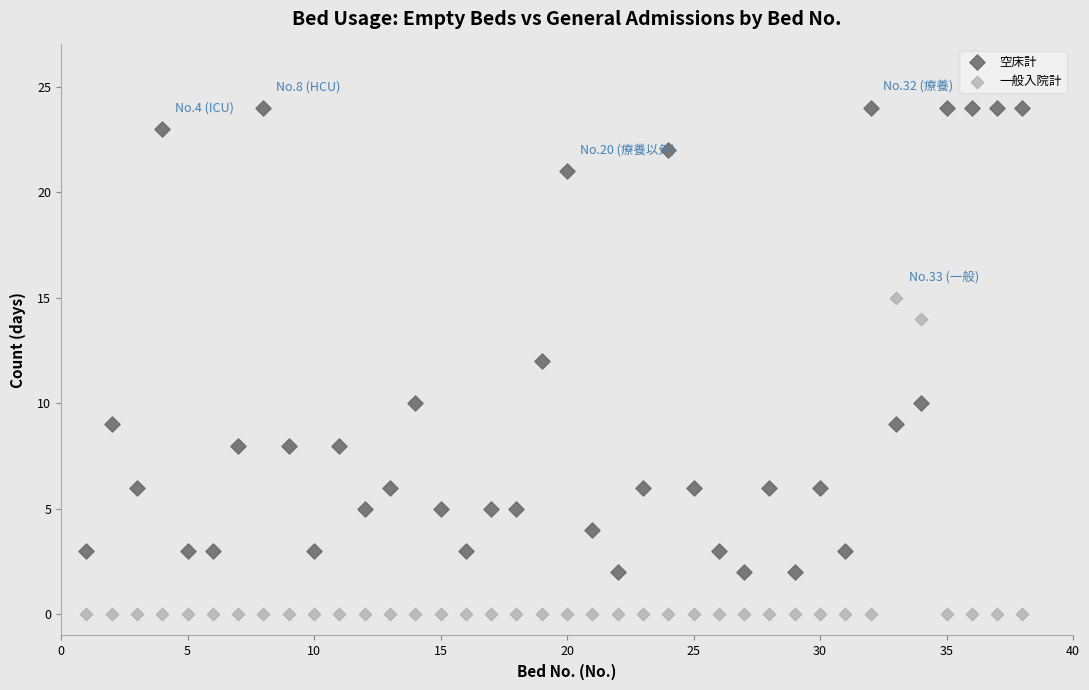

Which series reaches the minimum Y coordinate?

一般入院計